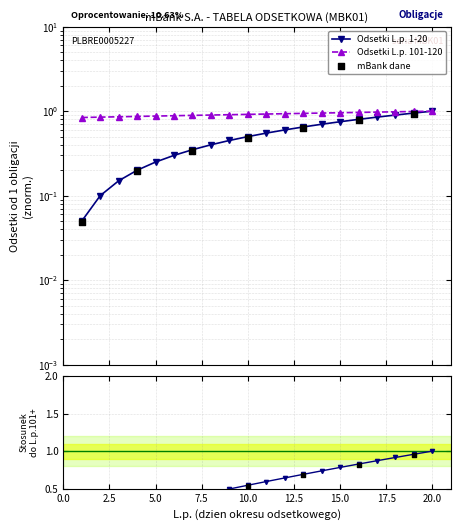

What is the total value across all series at 7?

1.2